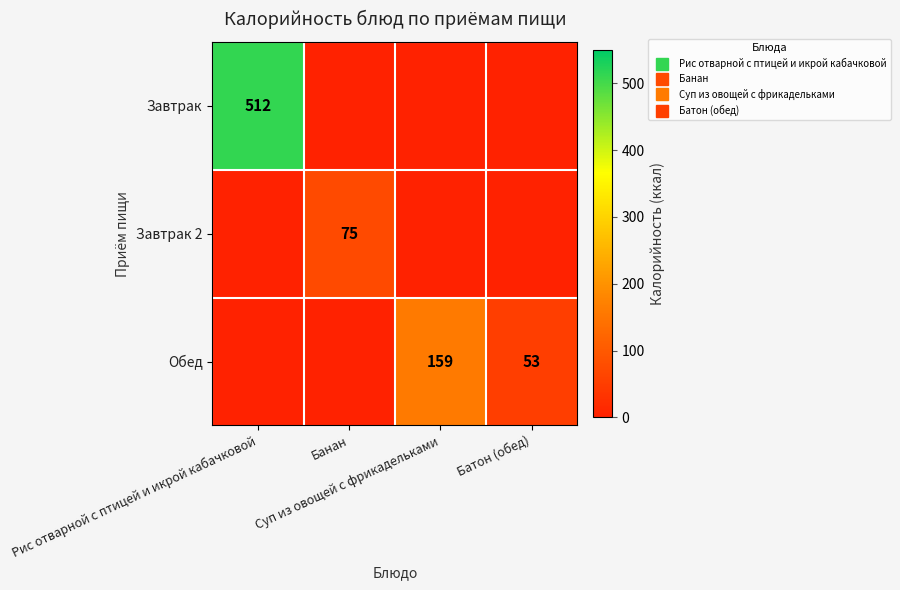

What is the difference between the highest and lowest values at Батон (обед)?

53